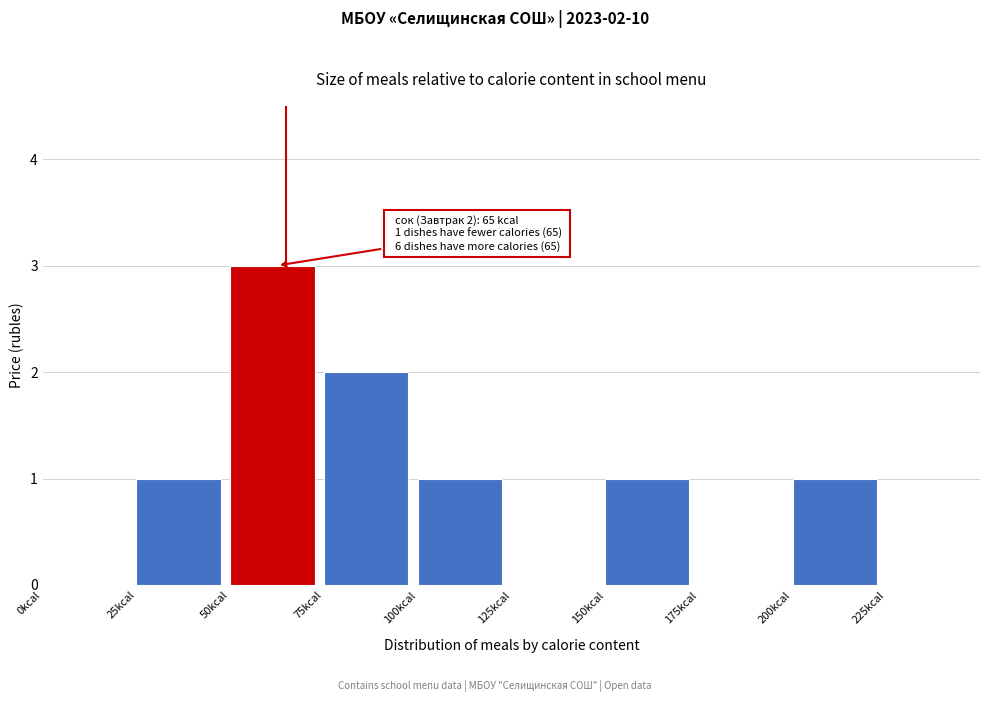

Which range on the x-axis has the tallest bar?

50 to 75